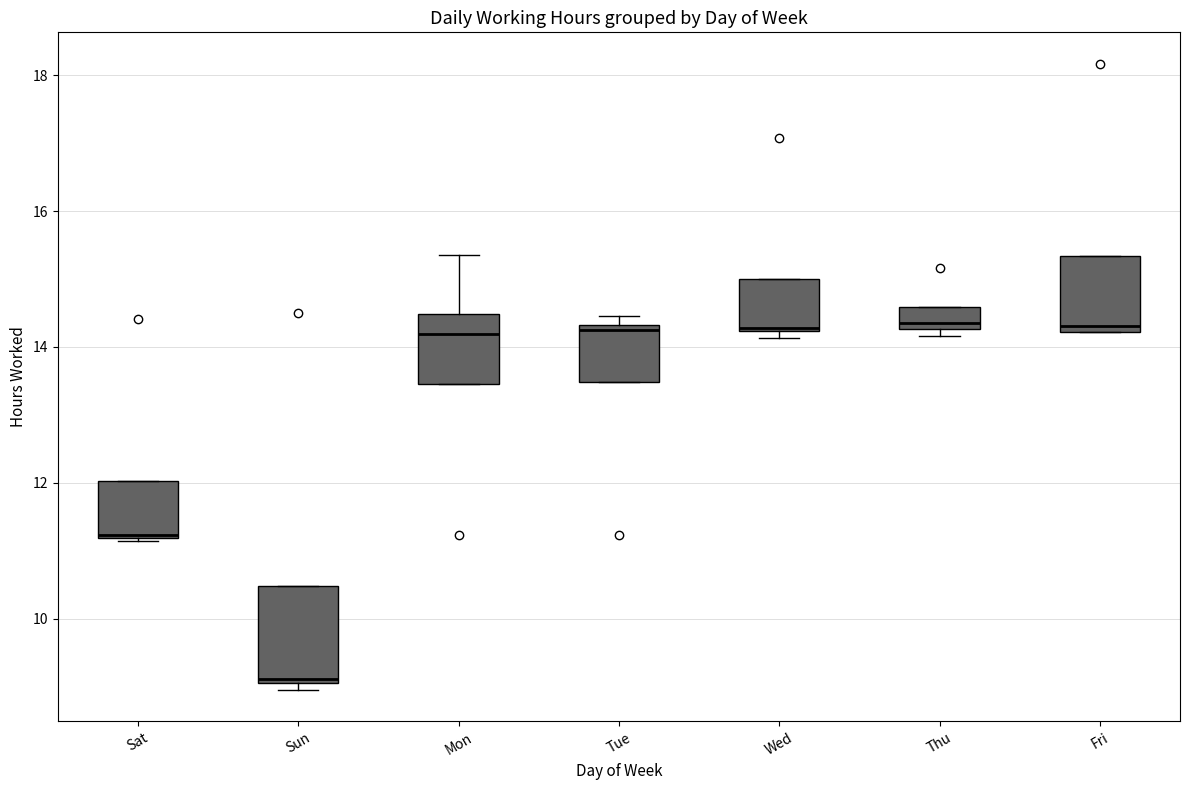

Which box is the tallest, from its lower edge to its upper edge?

Sun